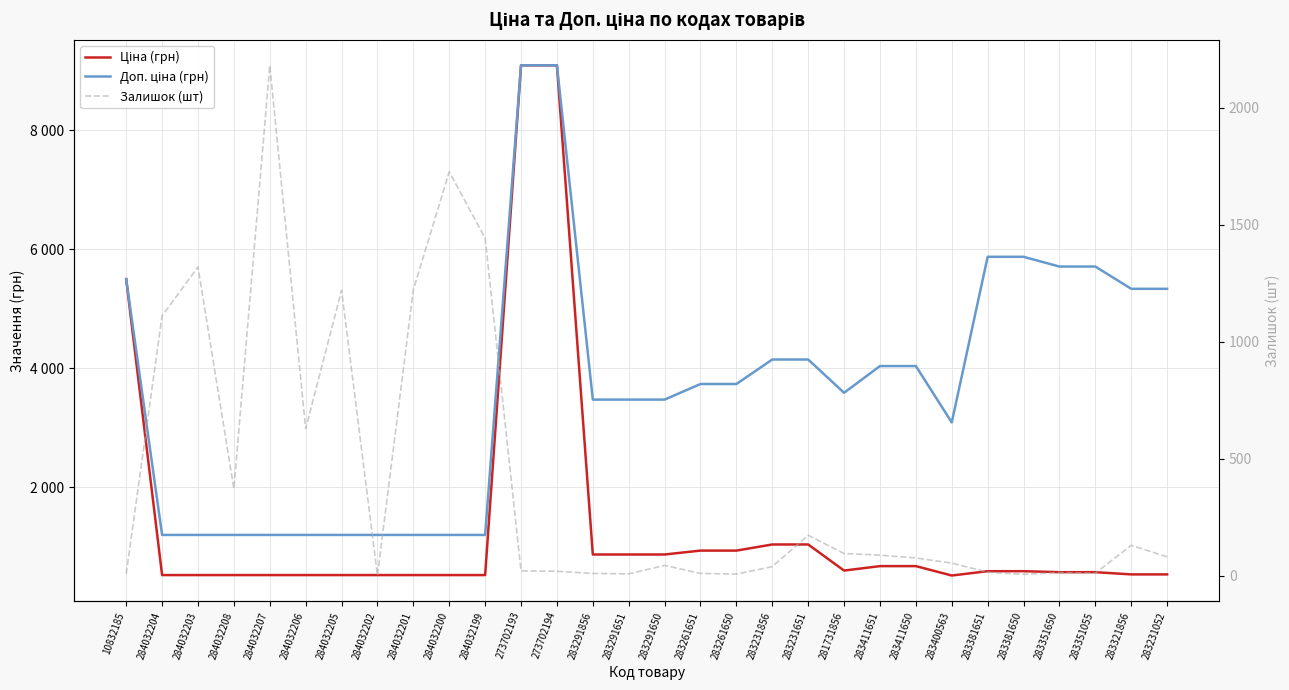

What is the value of the Залишок (шт) point at the 20th from the left?

172.0